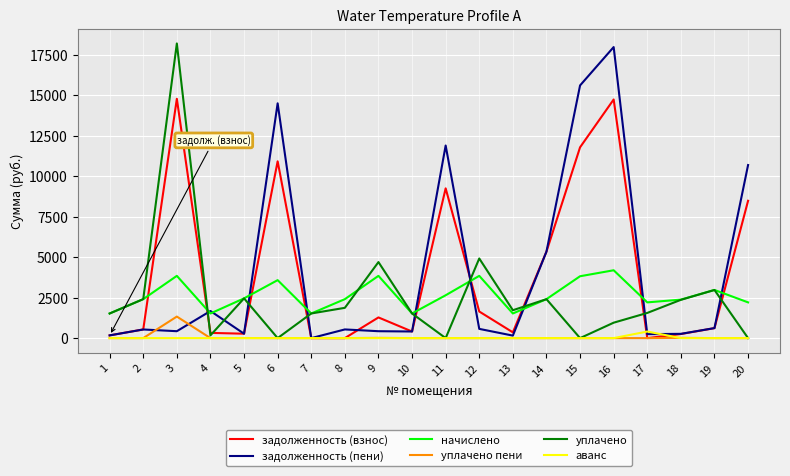

Count the number of categories in the chart.

20